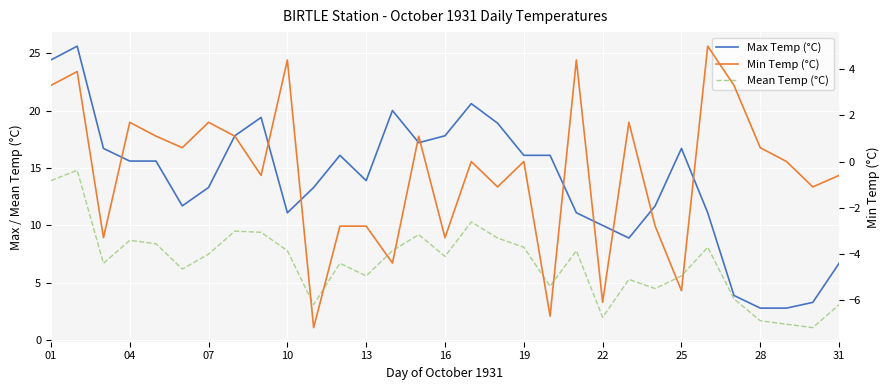

Reading left to right, transcribe all the data shown in this chart.

Max Temp (°C): 24.4	25.6	16.7	15.6	15.6	11.7	13.3	17.8	19.4	11.1	13.3	16.1	13.9	20.0	17.2	17.8	20.6	18.9	16.1	16.1	11.1	10.0	8.9	11.7	16.7	11.1	3.9	2.8	2.8	3.3	6.7
Mean Temp (°C): 13.9	14.8	6.7	8.7	8.4	6.2	7.5	9.5	9.4	7.8	3.1	6.7	5.6	7.8	9.2	7.3	10.3	8.9	8.1	4.7	7.8	2.0	5.3	4.5	5.6	8.1	3.6	1.7	1.4	1.1	3.1
Min Temp (°C): 3.3	3.9	-3.3	1.7	1.1	0.6	1.7	1.1	-0.6	4.4	-7.2	-2.8	-2.8	-4.4	1.1	-3.3	0.0	-1.1	0.0	-6.7	4.4	-6.1	1.7	-2.8	-5.6	5.0	3.3	0.6	0.0	-1.1	-0.6